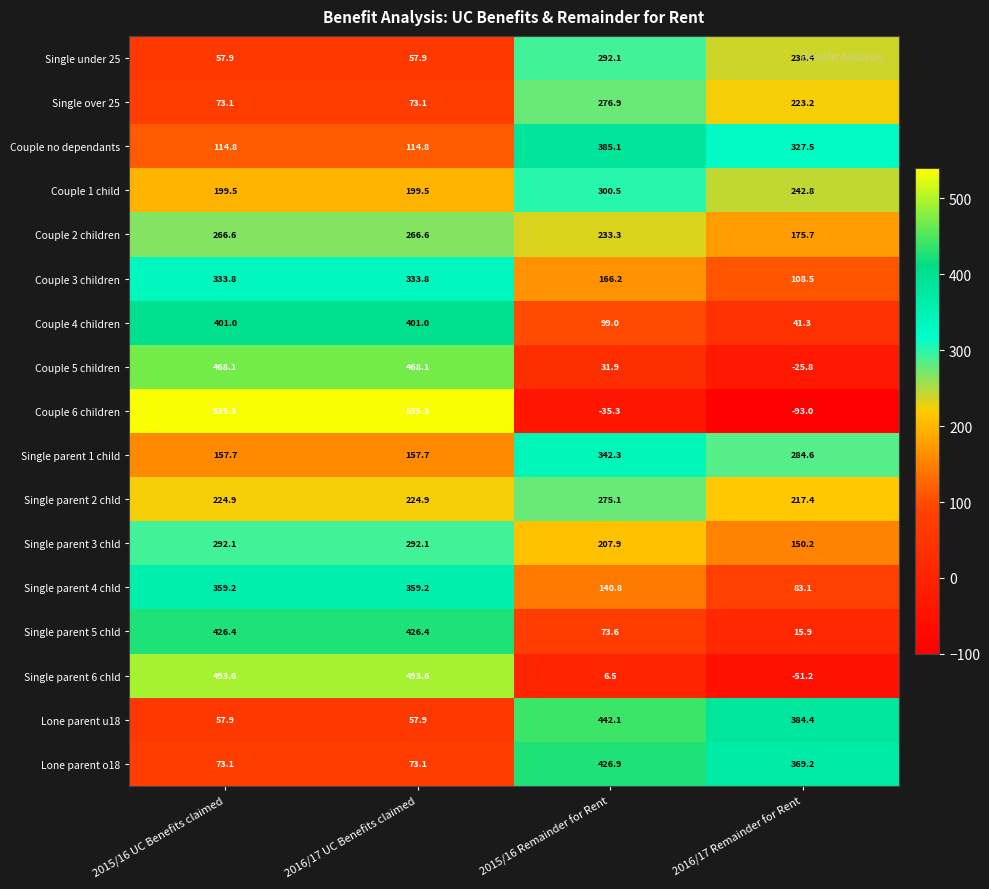

Which series has the largest total across all categories?

Single parent 6 chld